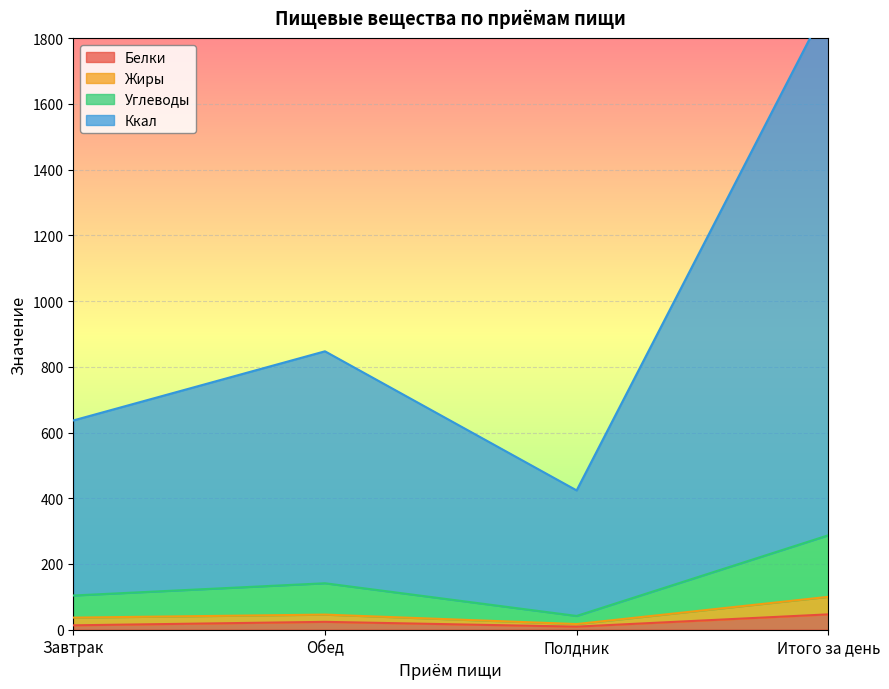

Reading left to right, what are all the values shown in this chart?

Белки: 13.4	24.0	9.4	46.8
Жиры: 36.8	46.0	17.3	100.1
Углеводы: 104.1	141.4	41.9	287.4
Ккал: 636.8	847.2	423.9	1907.9